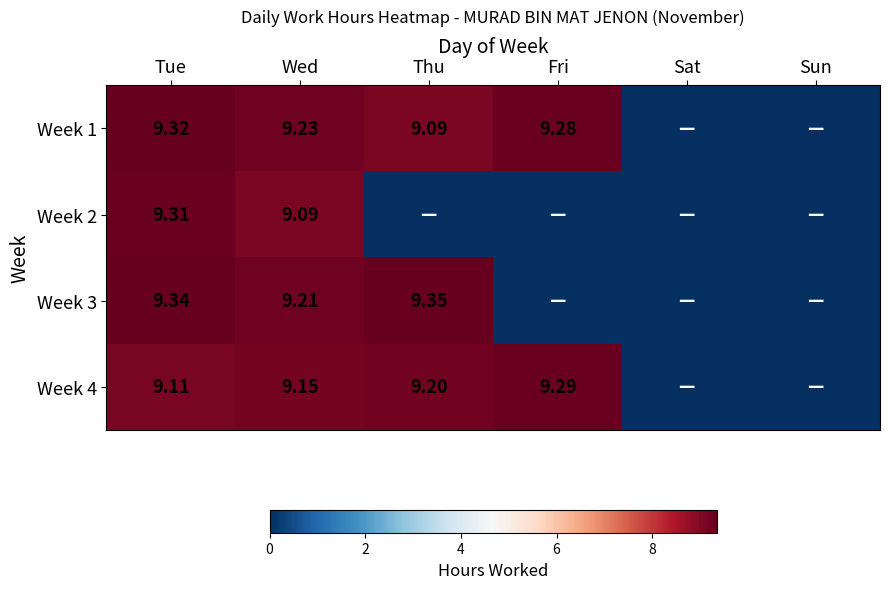

Is the value of Week 4 at Tue greater than the value of Week 3 at Tue?

No